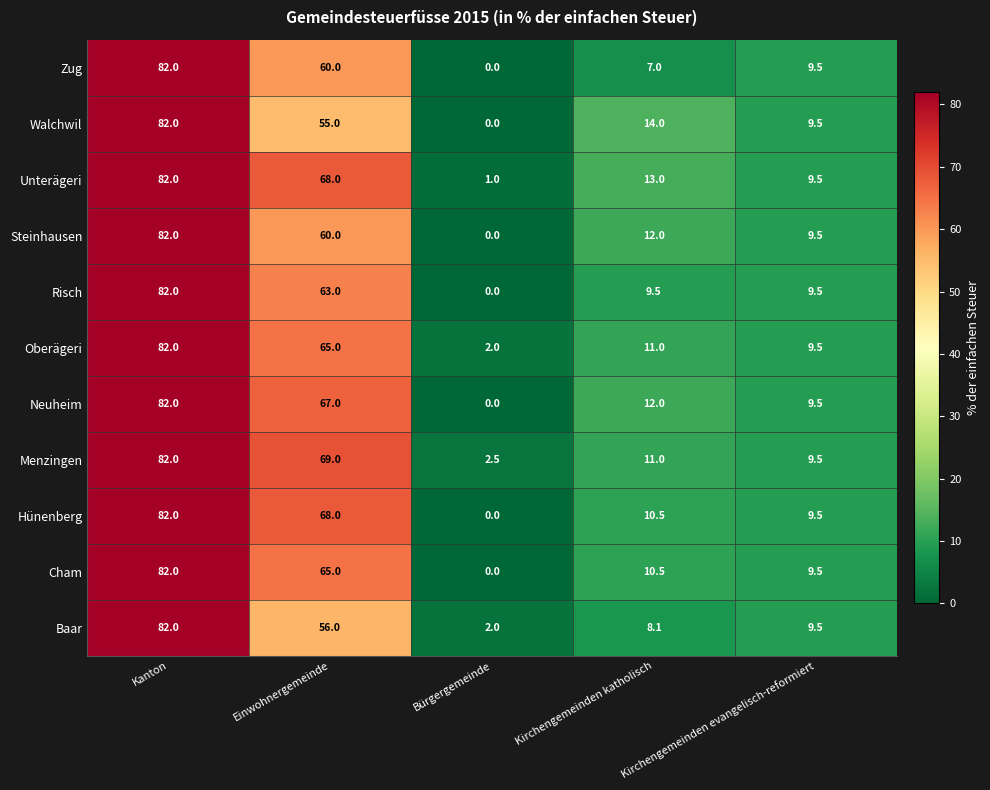

True or false: Baar has a value of 90.0 at Einwohnergemeinde.

False